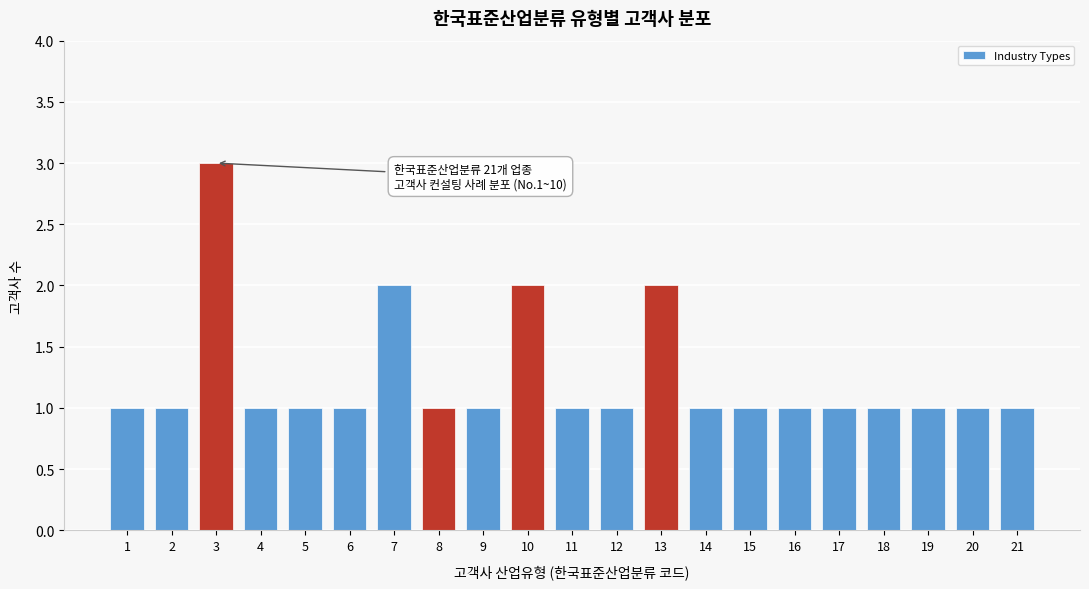

Reading right to left, extract all data points from this chart.

1	1	1	1	1	1	1	1	2	1	1	2	1	1	2	1	1	1	3	1	1